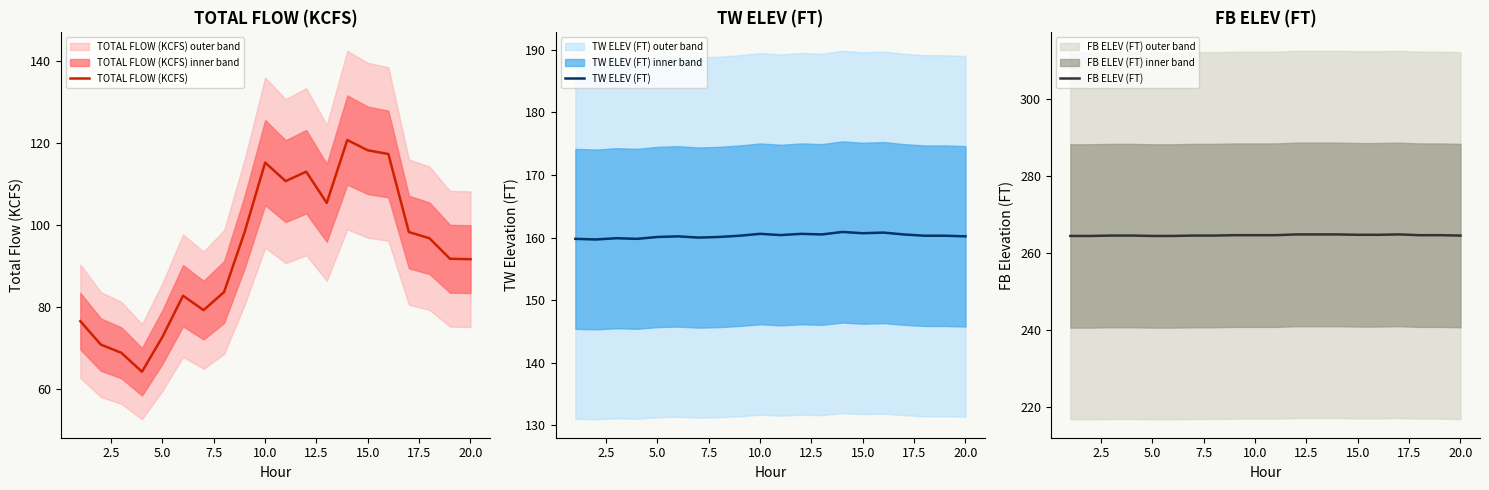

True or false: TW ELEV (FT) has more than 2 points higher than both neighbors.

True